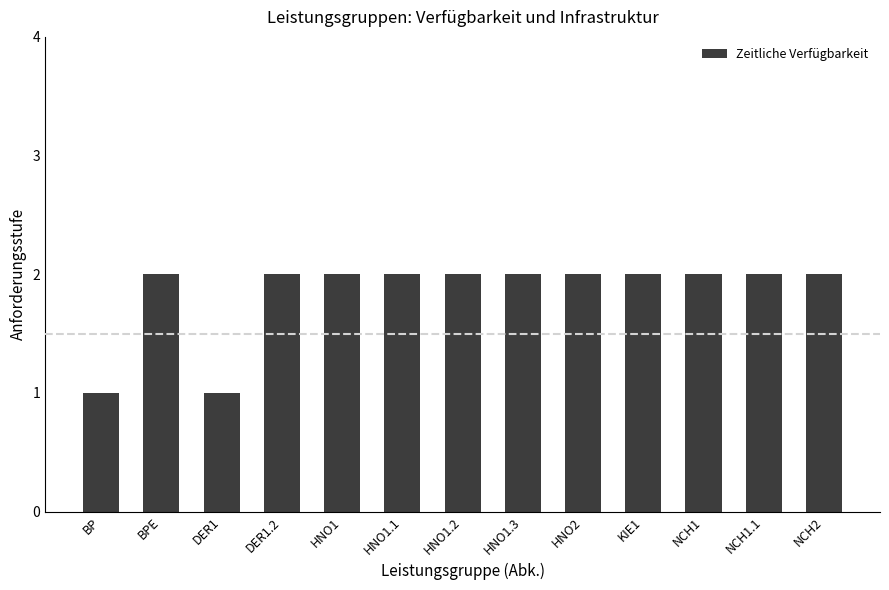

What is the label of the 9th bar from the right?

HNO1